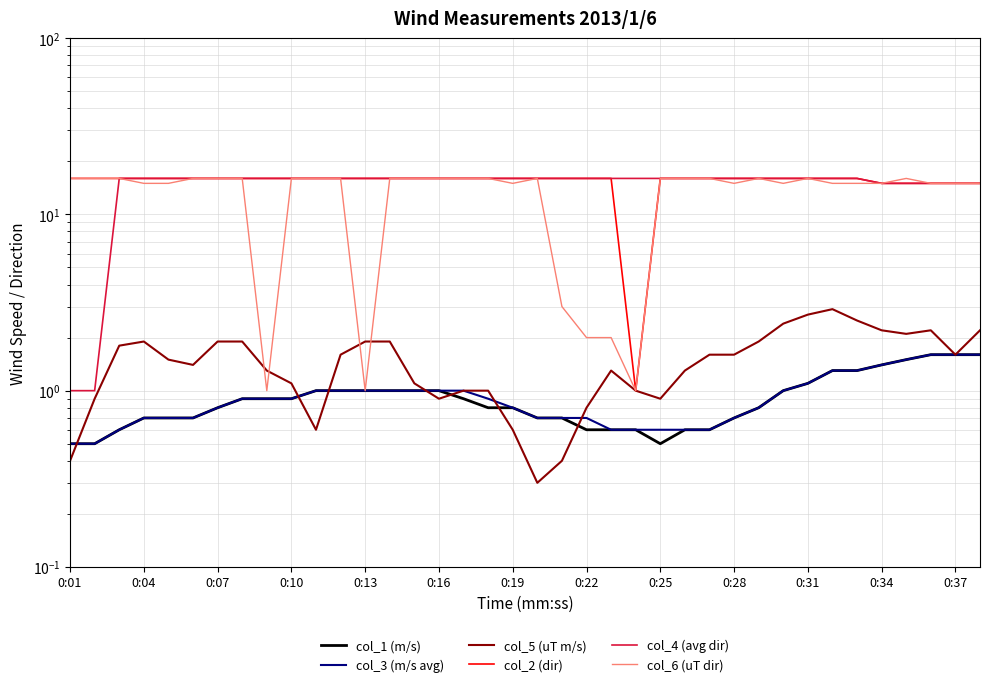

True or false: col_5 (uT m/s) and col_2 (dir) intersect in this chart.

False